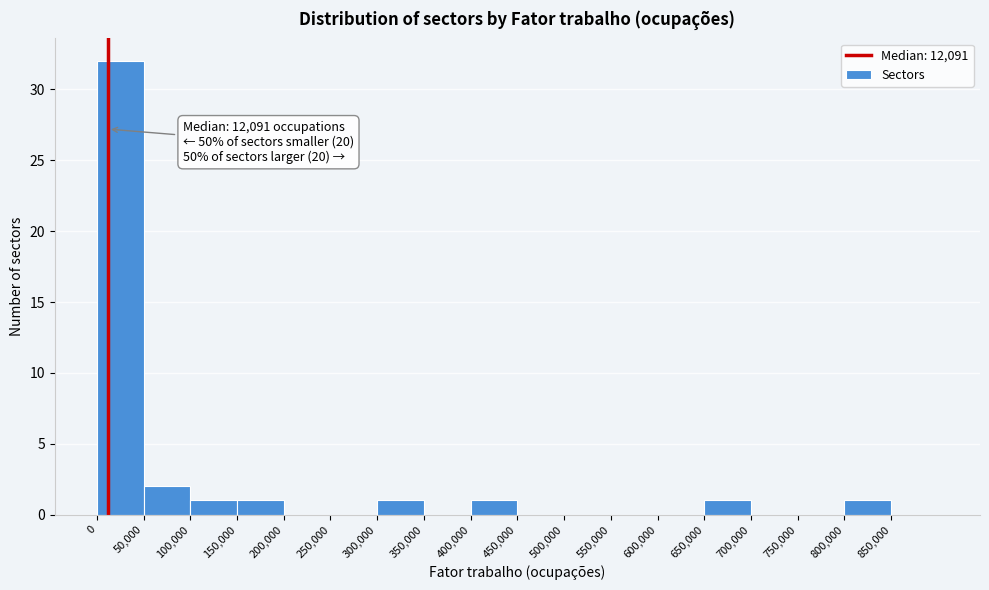

Over which range of the x-axis is the bar tallest?

0 to 50000